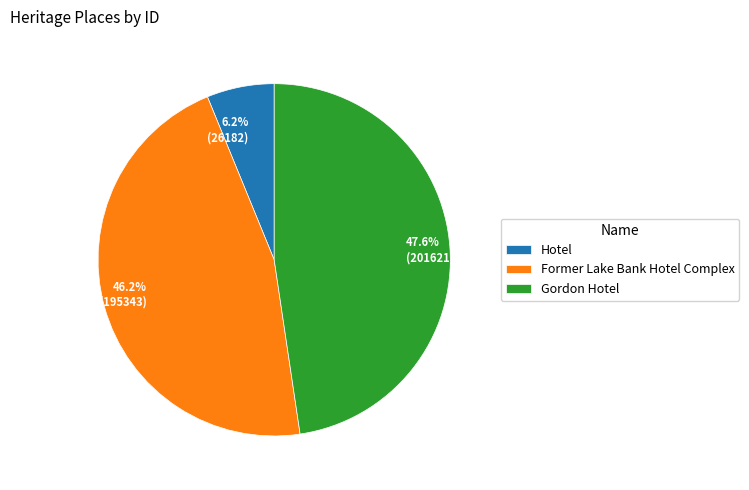

Which has a higher value, Hotel or Former Lake Bank Hotel Complex?

Former Lake Bank Hotel Complex